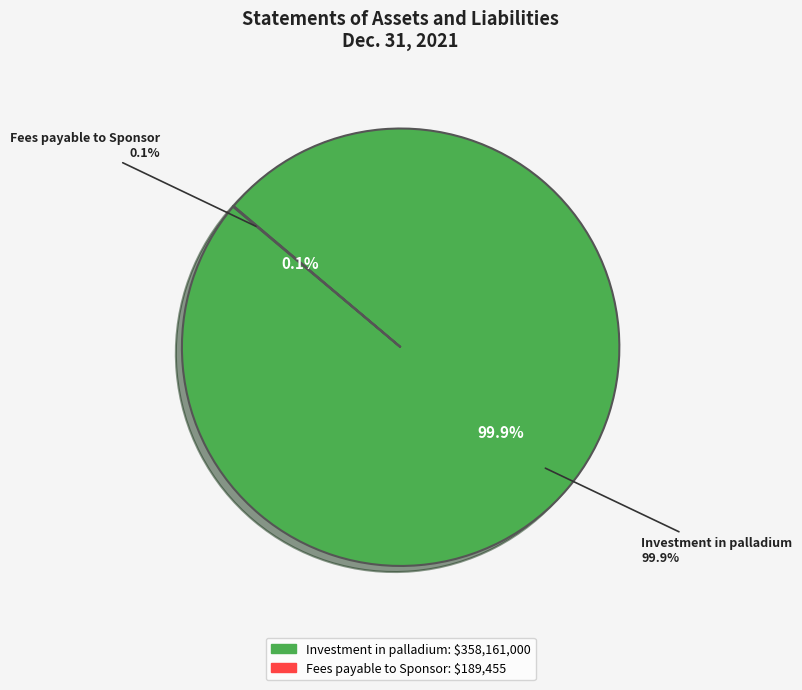

What percentage is NOT represented by Fees payable to Sponsor?

99.9%